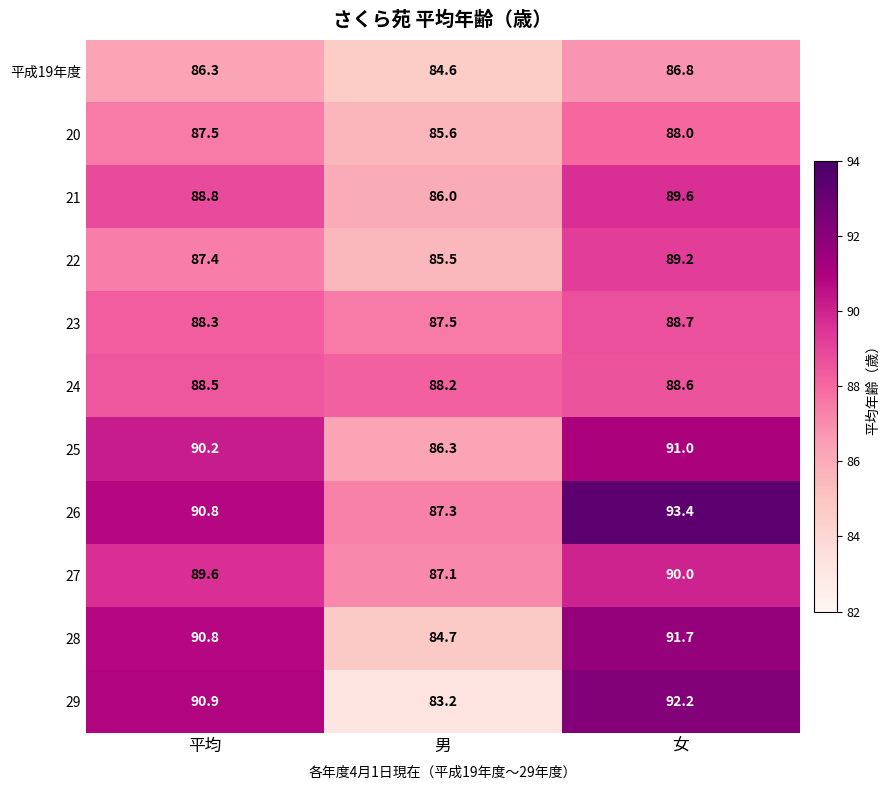

What is the average value of the 平成19年度 series?

85.9